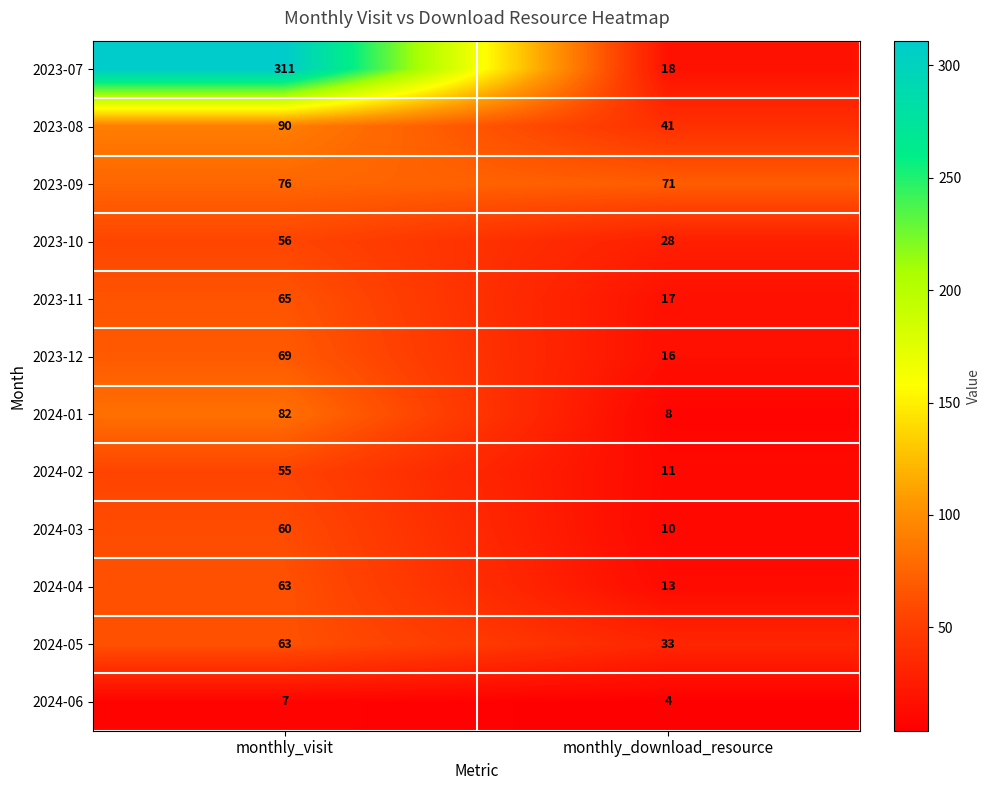

The 2023-08 series shows 120 at monthly_visit. True or false?

False